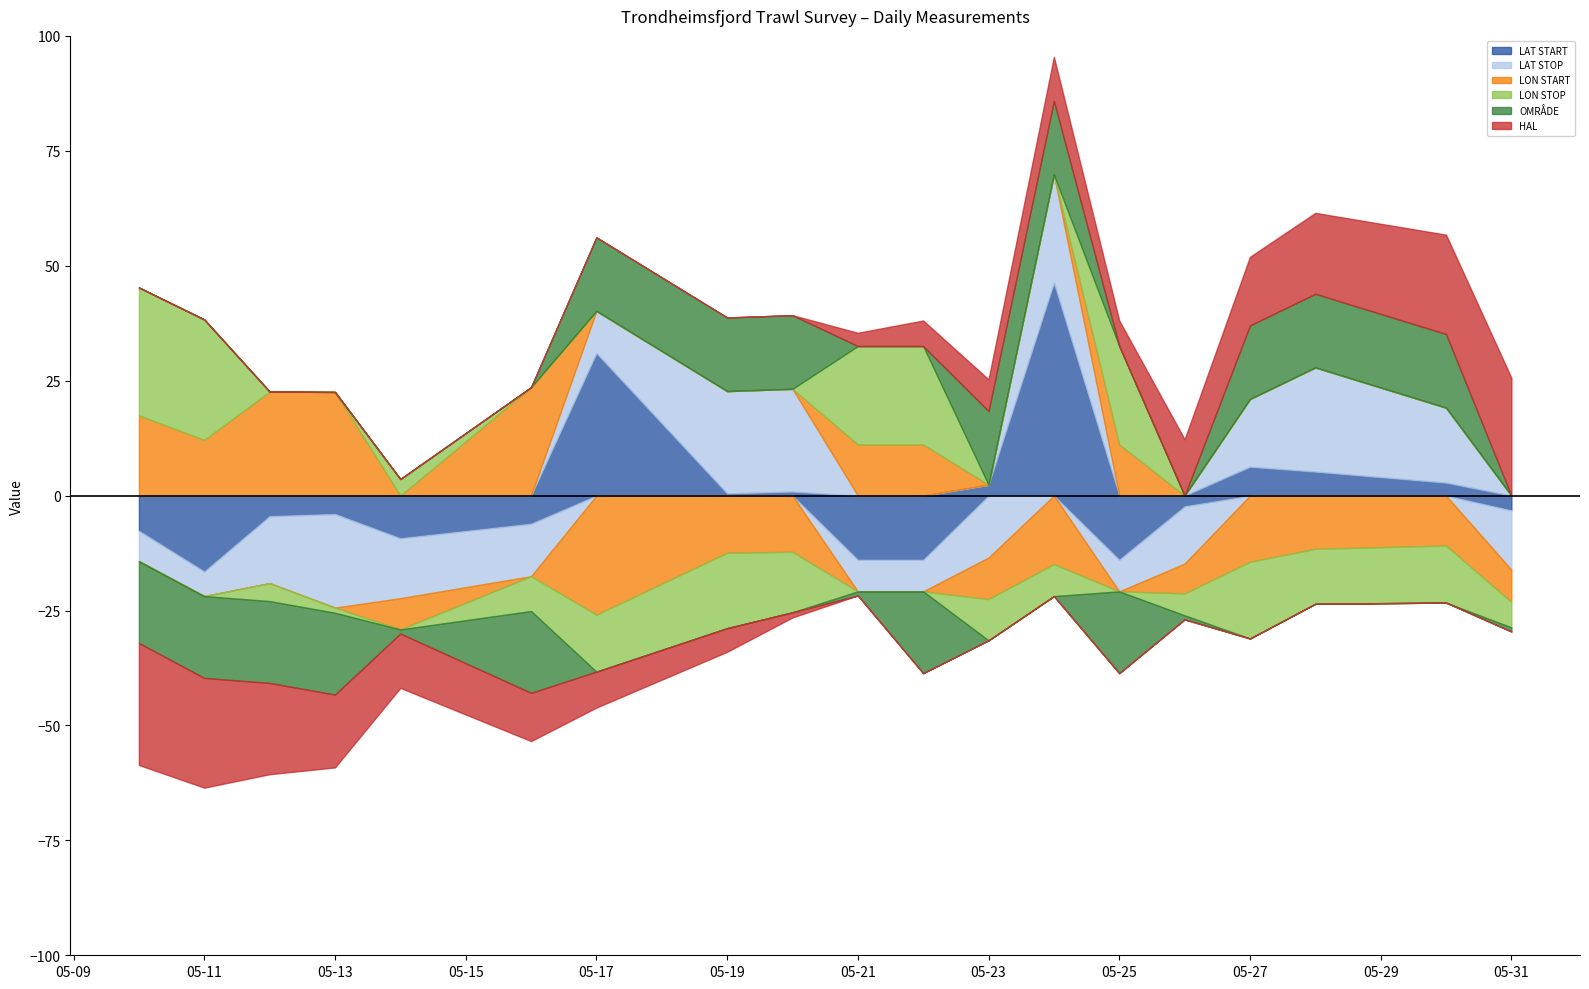

How many interior local valleys does the LAT START series have?

4